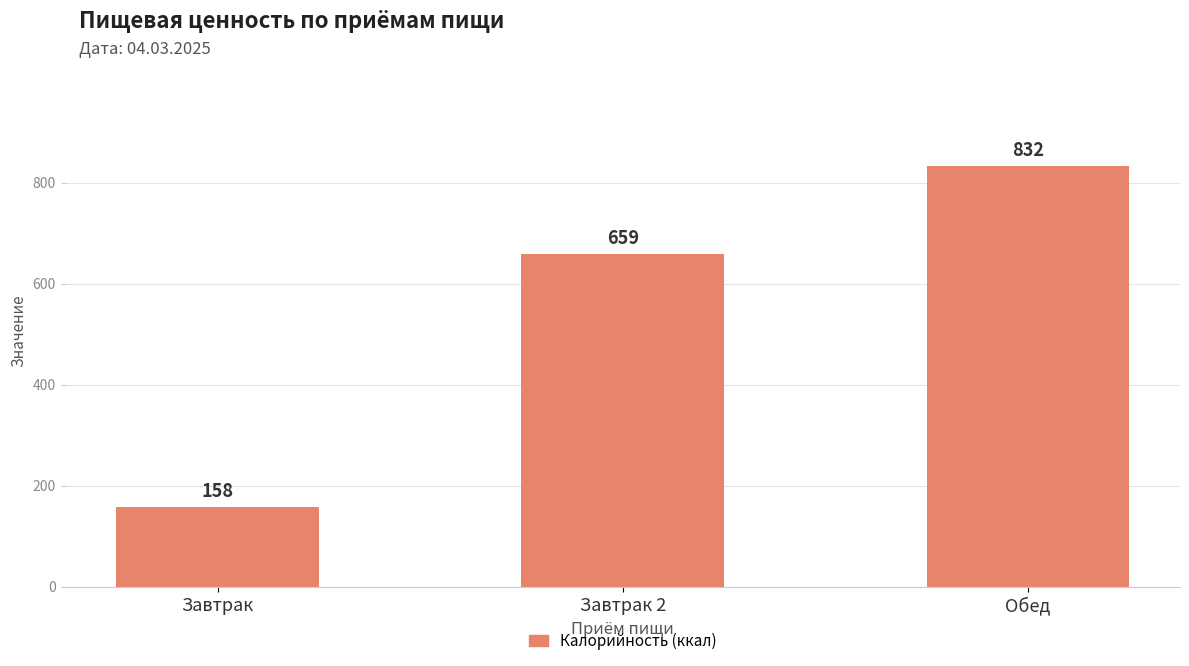

At which label is the value closest to 495?

Завтрак 2